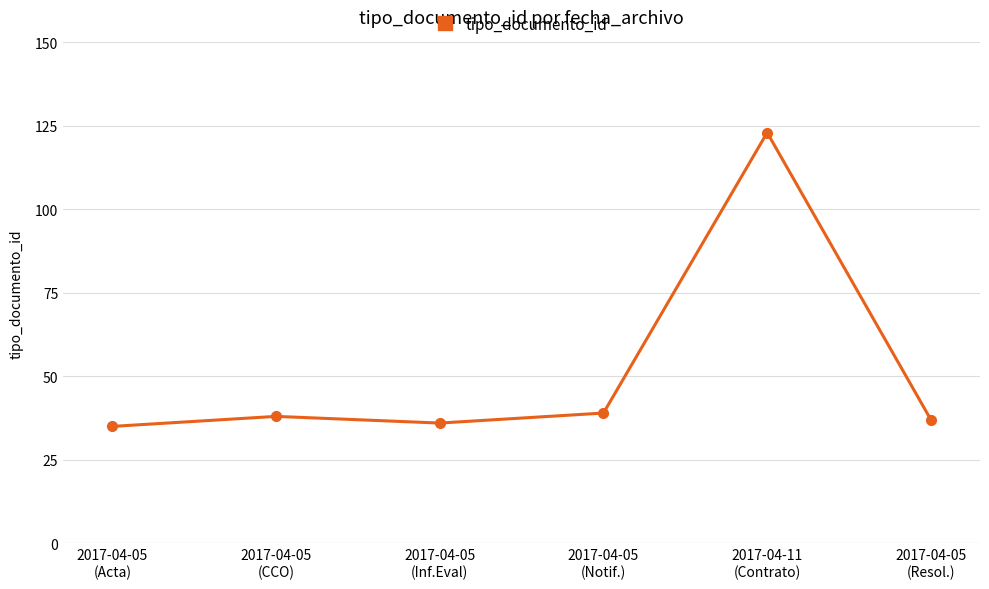

Reading left to right, extract all data points from this chart.

35	38	36	39	123	37